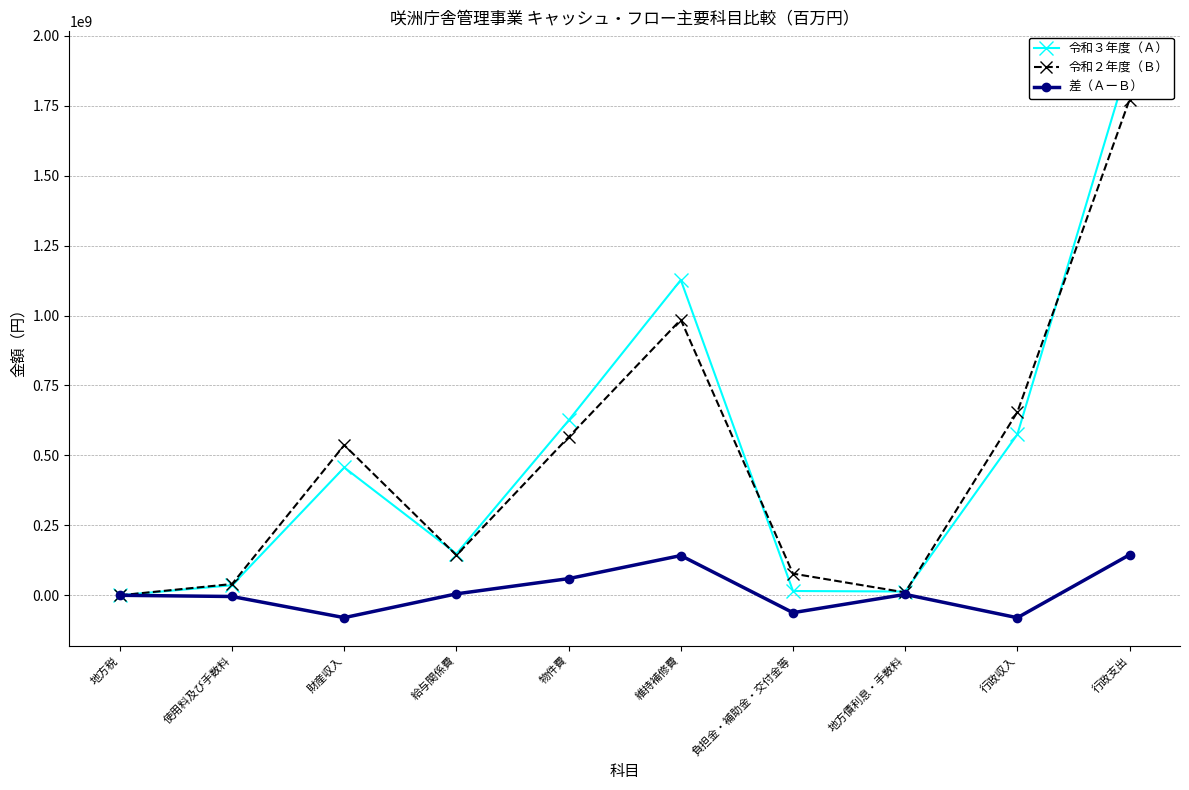

Which label corresponds to the largest value in the chart?

行政支出